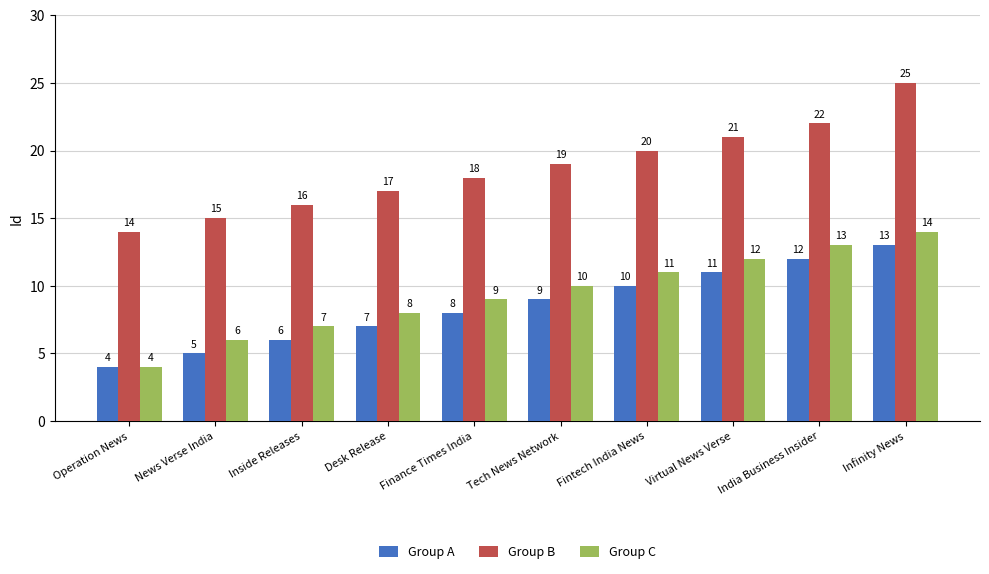

At which label is Group B closest to 19?

Tech News Network